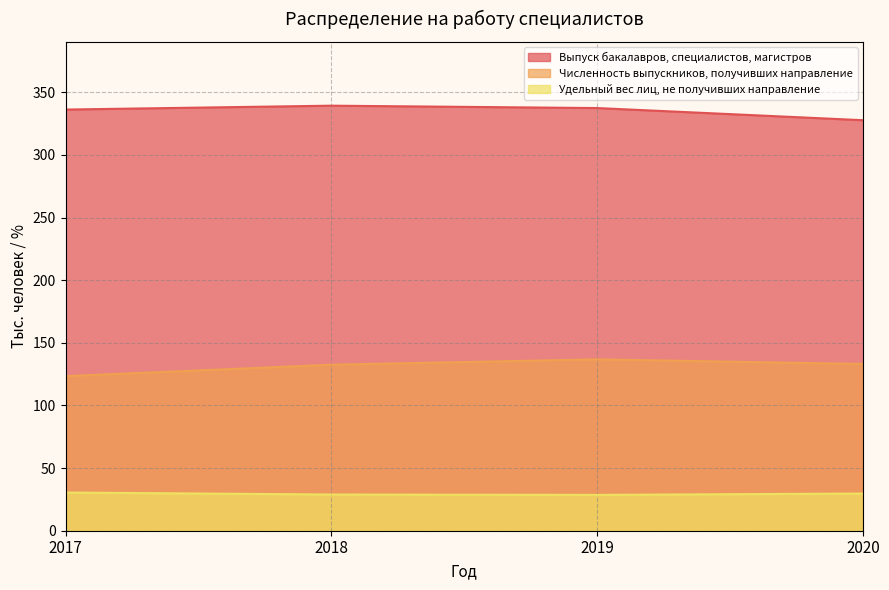

Rank the series by their maximum value, from lowest to highest.

Удельный вес лиц, не получивших направление, Численность выпускников, получивших направление, Выпуск бакалавров, специалистов, магистров